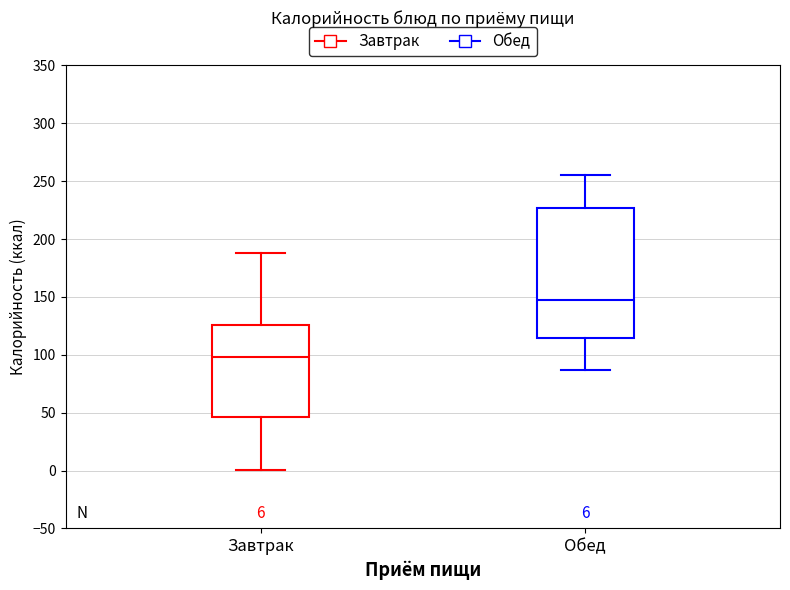

Which box has the highest median line?

Обед